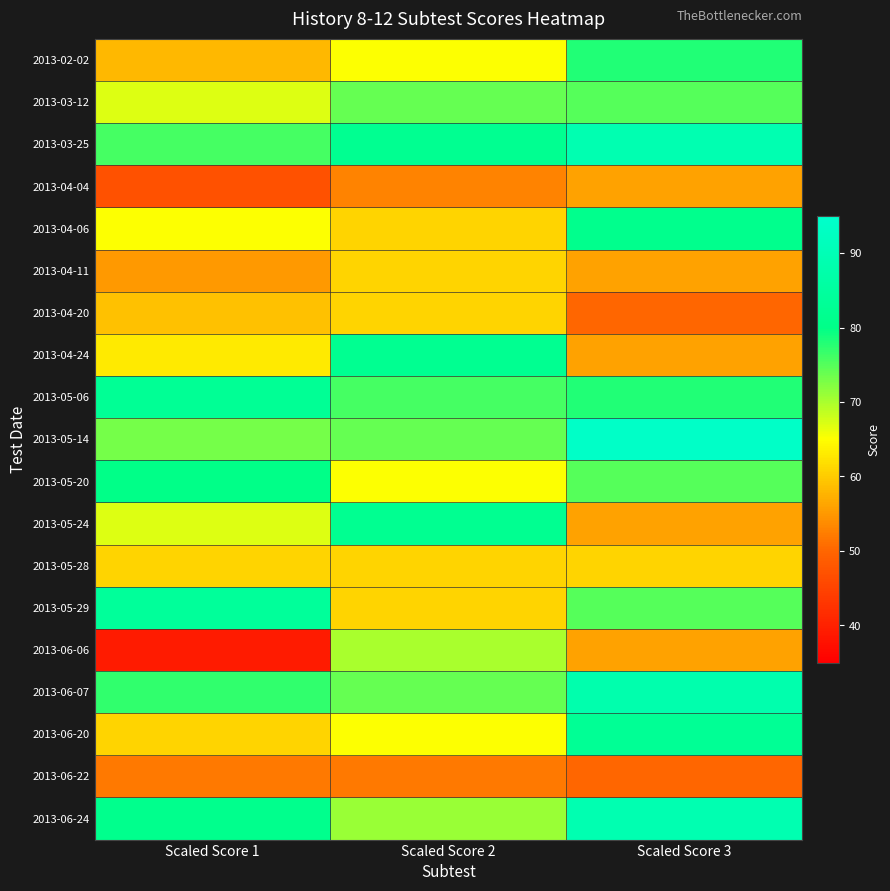

What is the smallest value displayed?

39